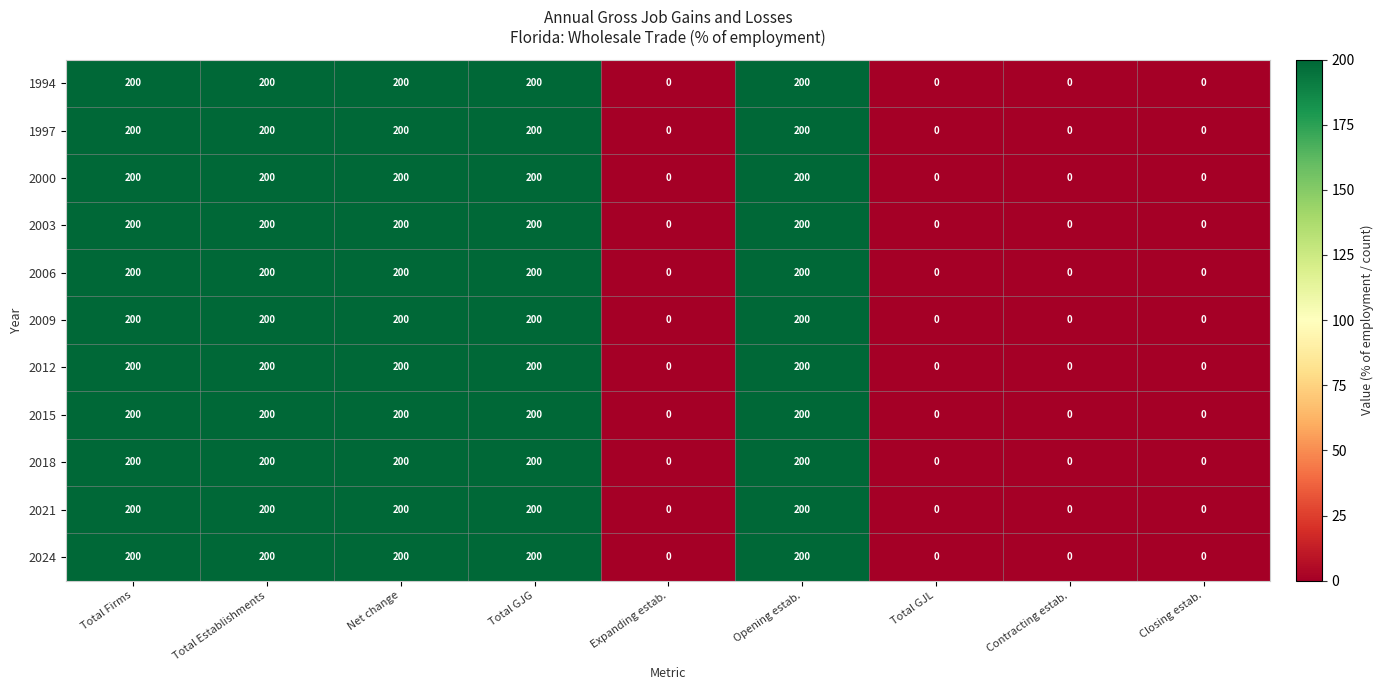

Is it true that 2000 equals 200 at Total Establishments?

True